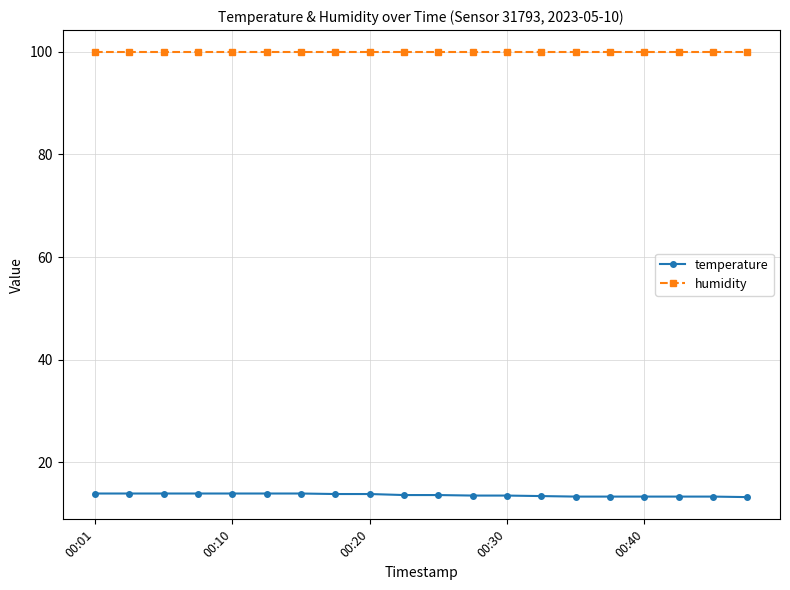

Which series has the largest total across all categories?

humidity